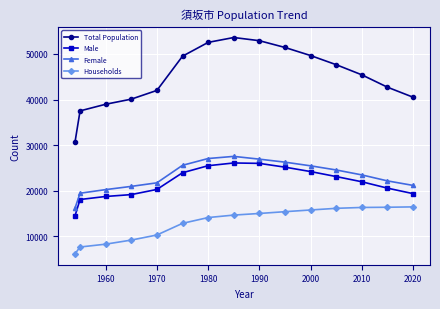

What is the value of the Households point at the 15th from the left?

16448